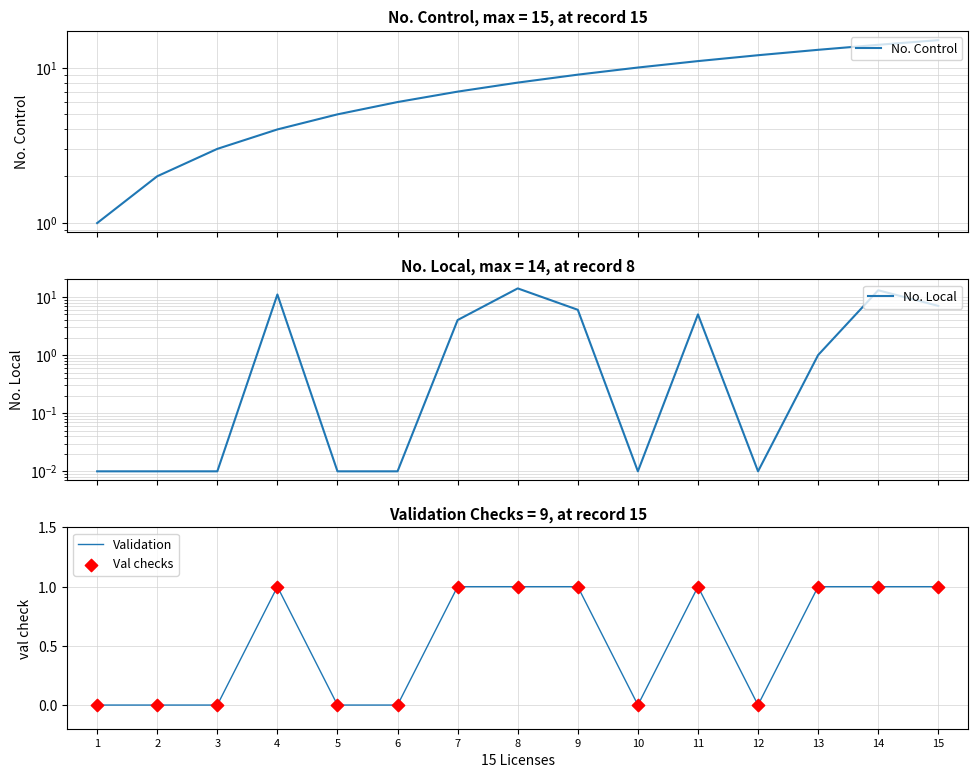

At how many categories does at least one series exceed 1?

14